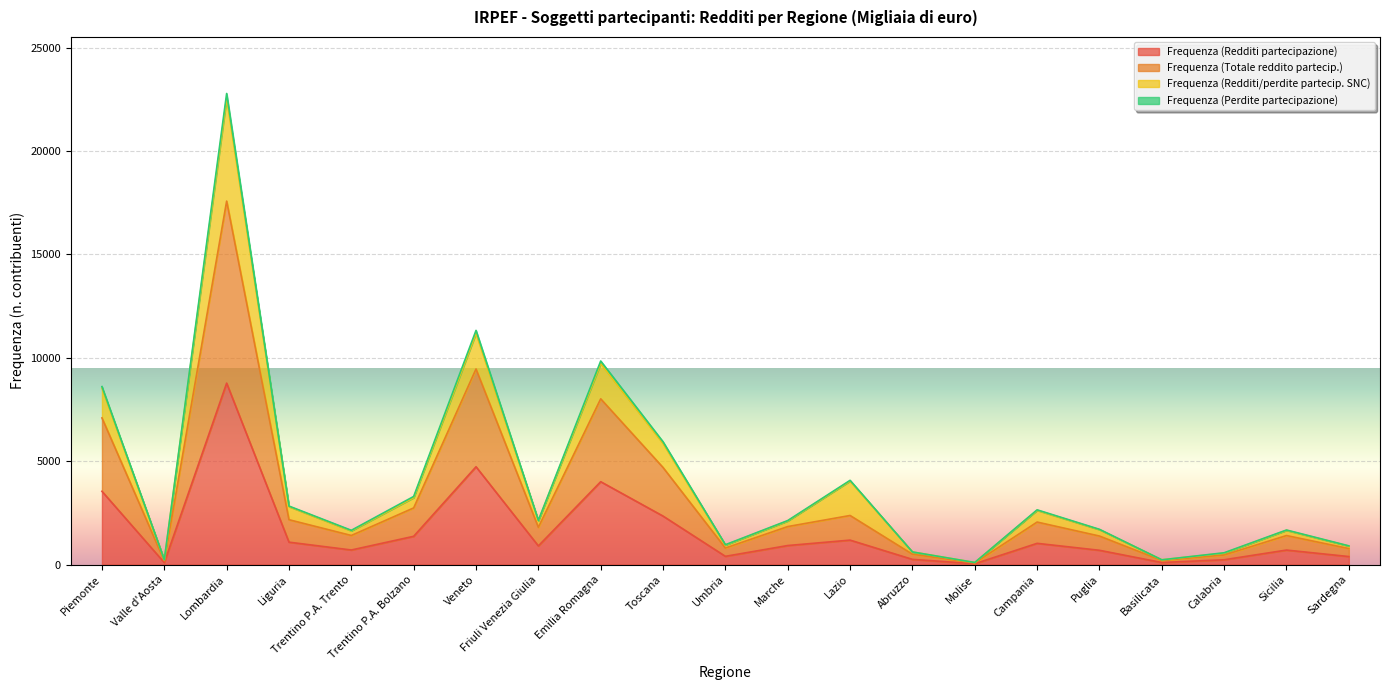

True or false: Frequenza (Perdite partecipazione) and Frequenza (Redditi partecipazione) cross at least once.

False